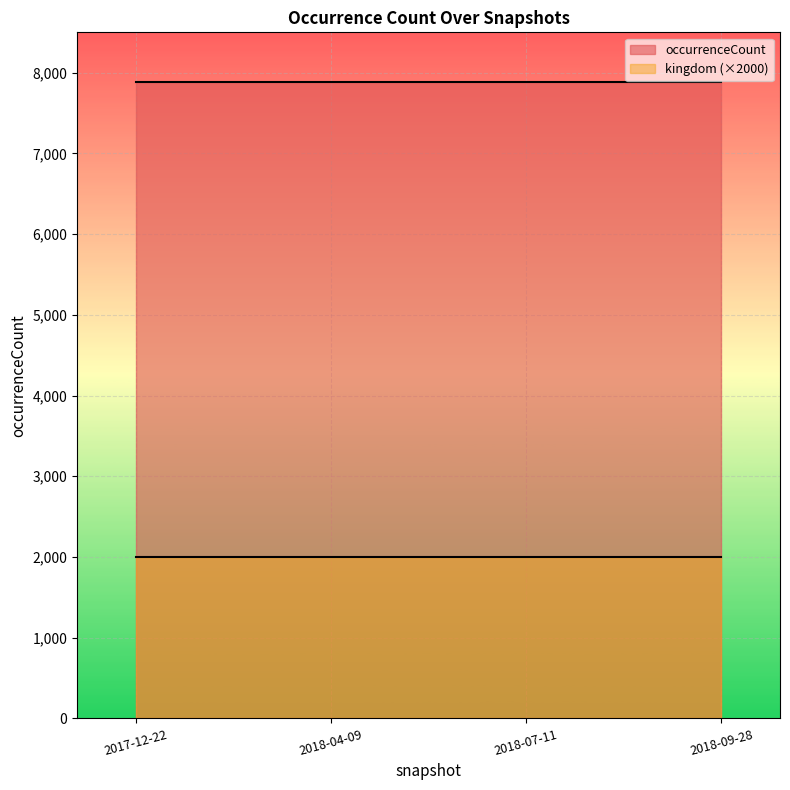

True or false: occurrenceCount and kingdom cross at least once.

False